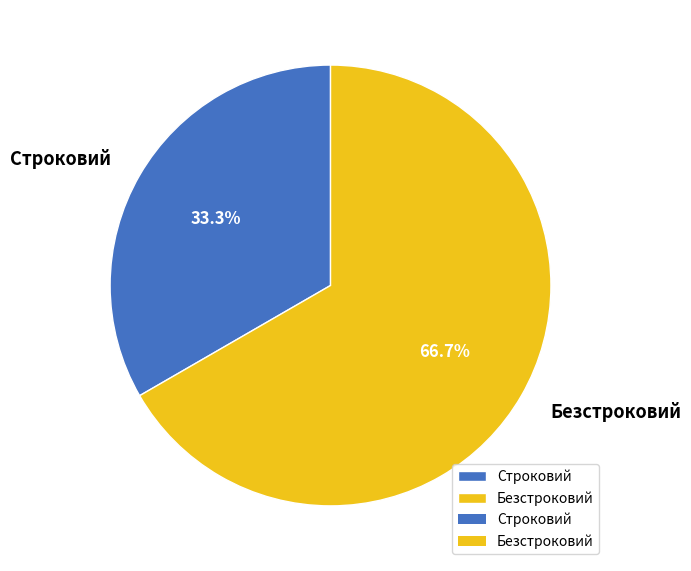

What is the smallest slice in the pie chart?

Строковий